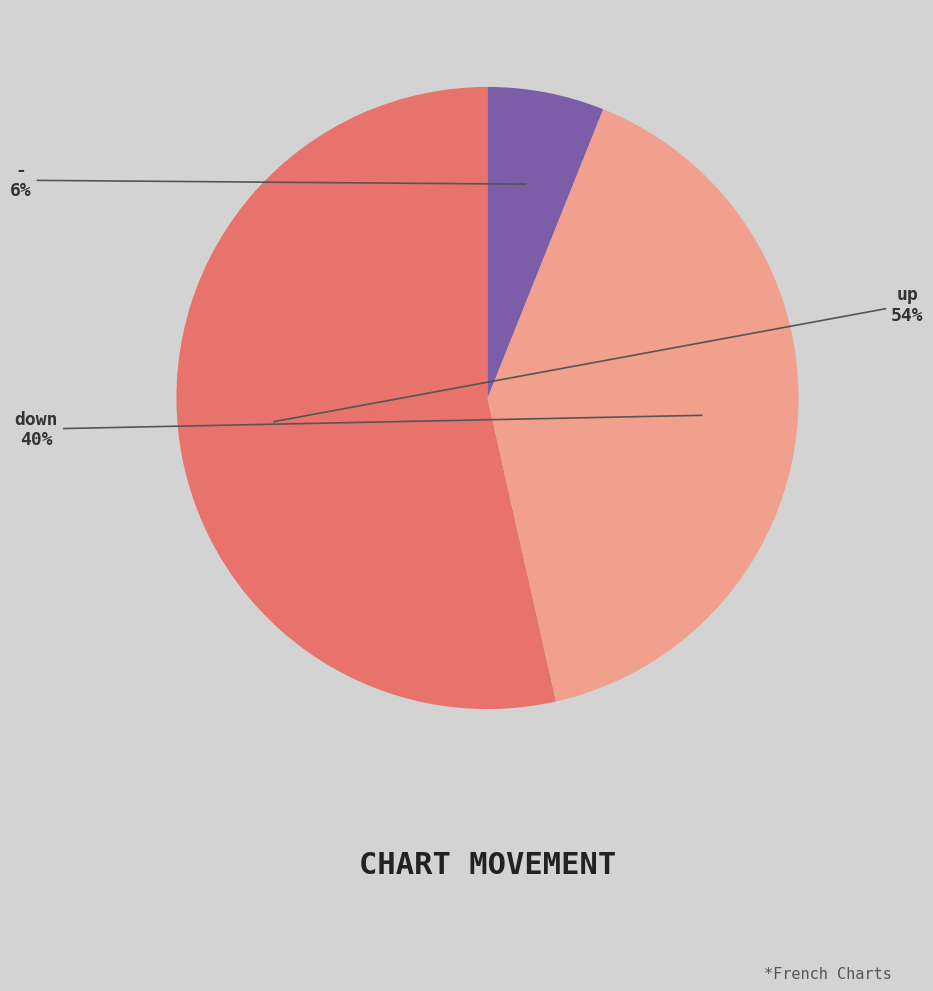

Is there a majority slice in this chart?

Yes